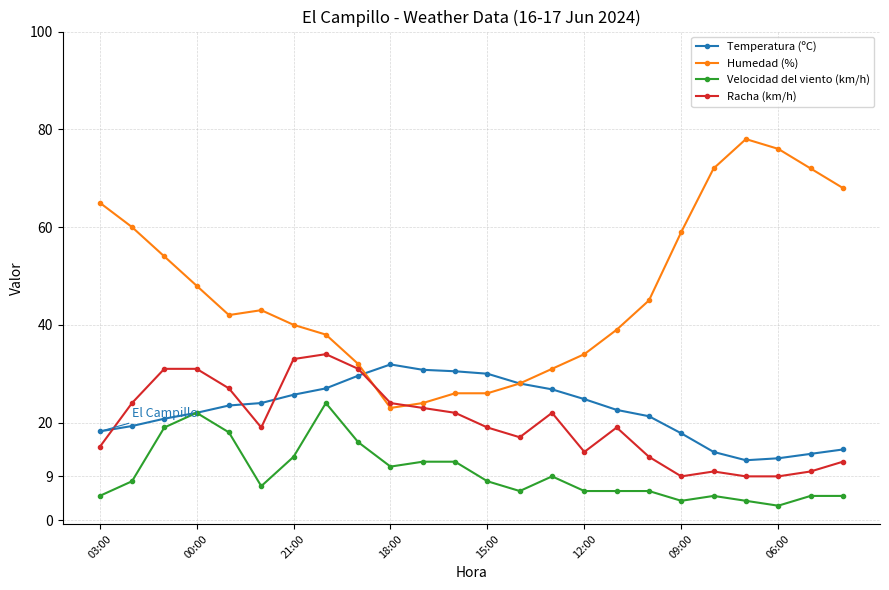

Which series has the widest spread of values?

Humedad (%)